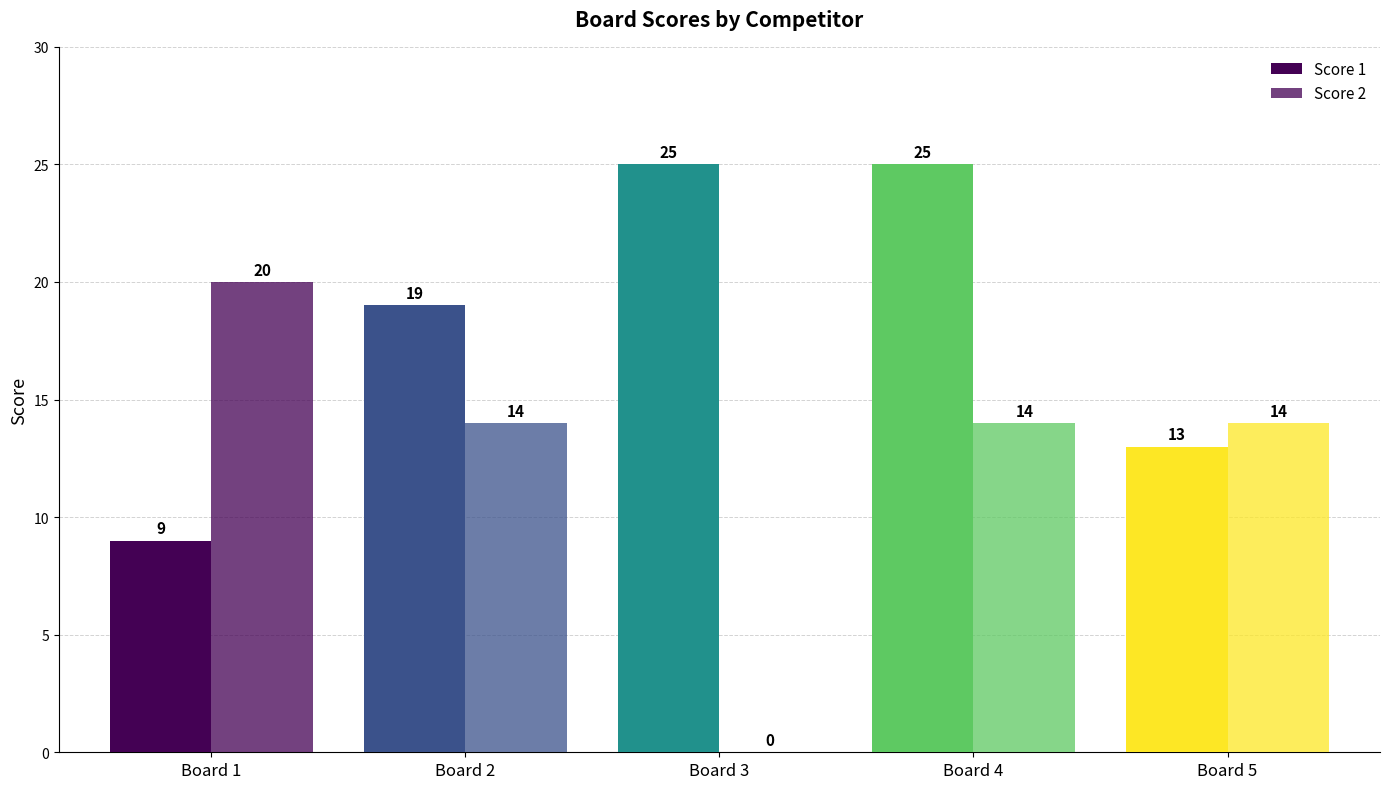

Which category has the lowest value in the Score 1 series?

Board 1